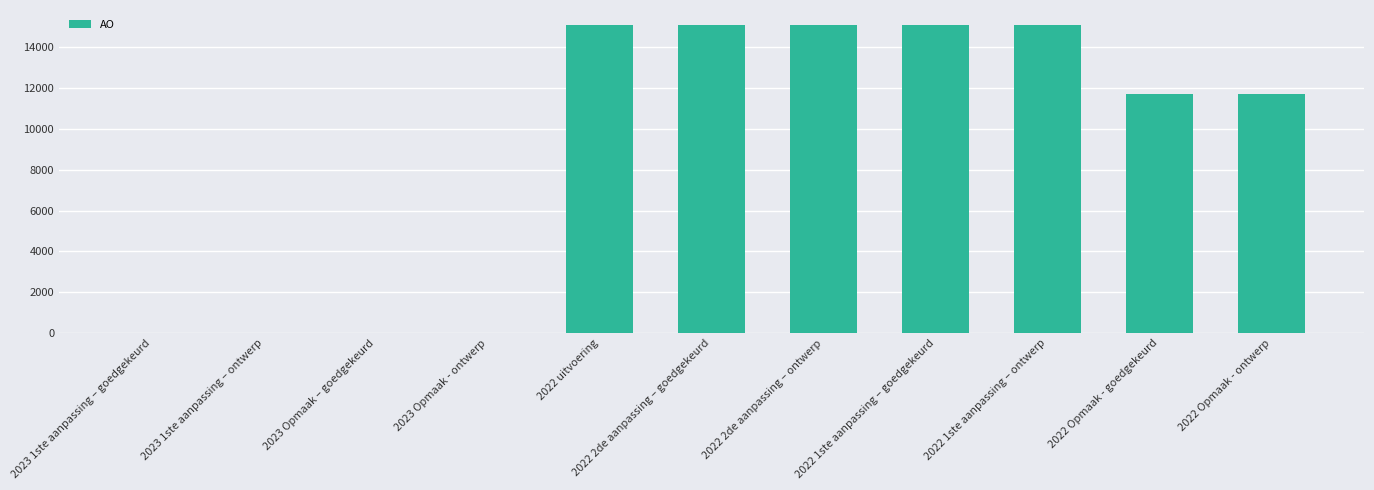

What is the greatest value displayed?

15067